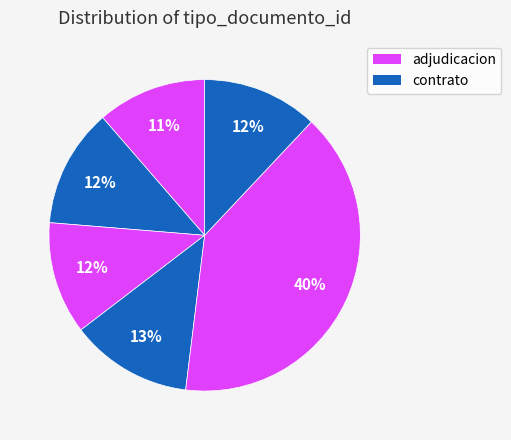

How many slices are in this pie chart?

6